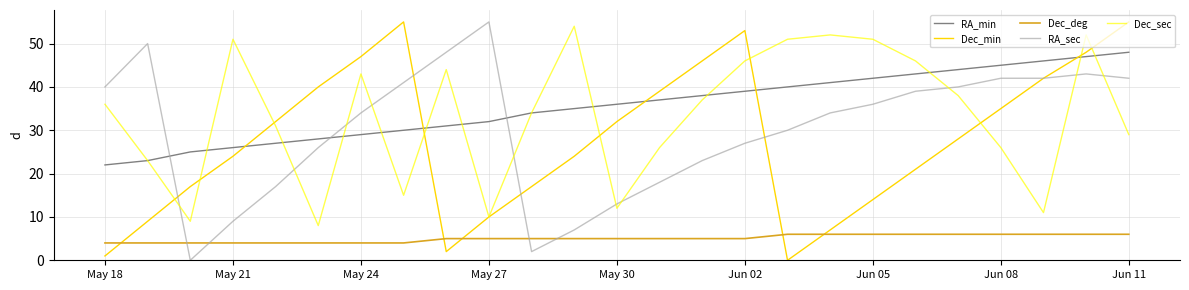

How many times do Dec_deg and Dec_min cross each other?

5